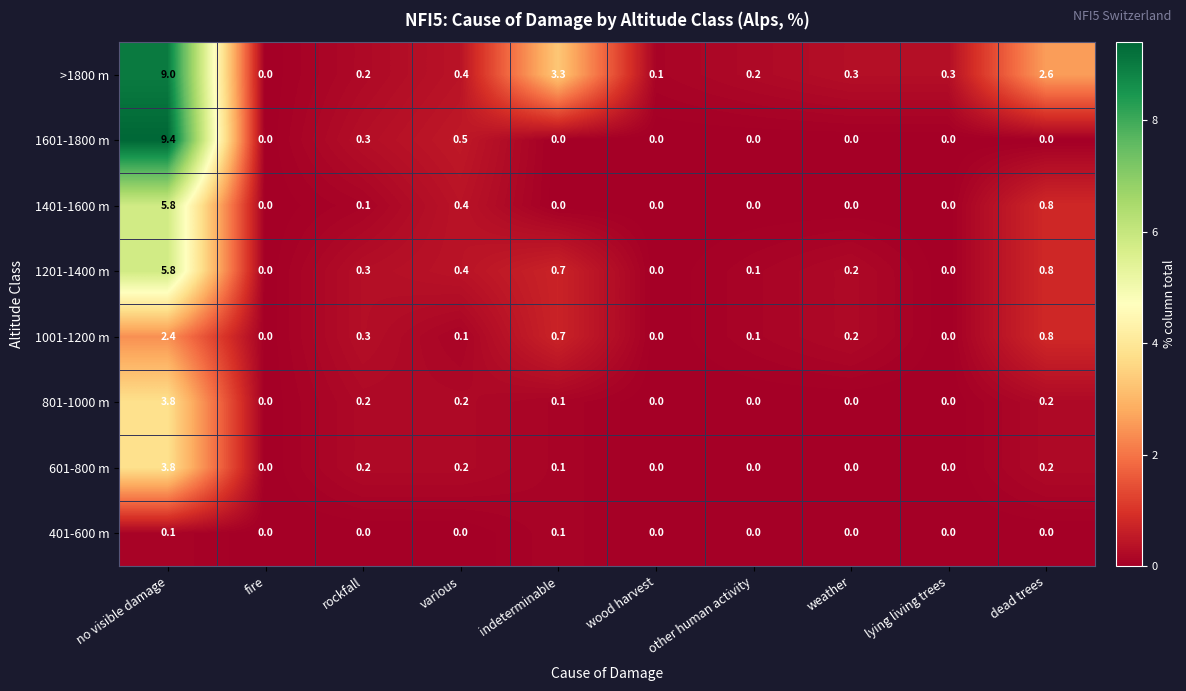

What is the difference between the highest and lowest values at no visible damage?

9.3